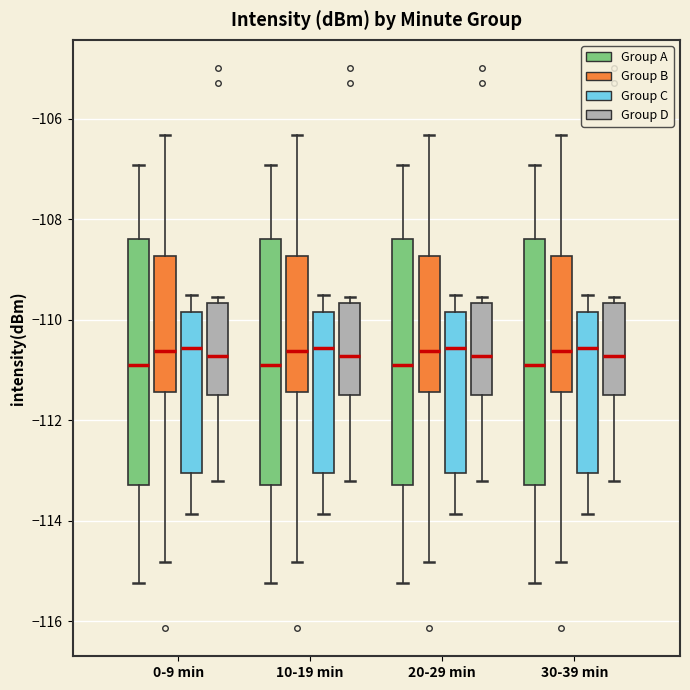

Reading left to right, transcribe this box plot: for each box, give where its median line is, the range the box spans, and where its two whiskers end, as read against the y-axis. The values are not printed on the chart, so give them approximately, as read against the axis.

0-9 min (Group A): median -110.8, box -113.2 to -108.4, whiskers -115.2 to -107.0
0-9 min (Group B): median -110.6, box -111.4 to -108.8, whiskers -114.8 to -106.4
0-9 min (Group C): median -110.6, box -113.0 to -109.8, whiskers -113.8 to -109.4
0-9 min (Group D): median -110.8, box -111.6 to -109.6, whiskers -113.2 to -109.6 (just above the box's upper edge)
10-19 min (Group A): median -110.8, box -113.2 to -108.4, whiskers -115.2 to -107.0
10-19 min (Group B): median -110.6, box -111.4 to -108.8, whiskers -114.8 to -106.4
10-19 min (Group C): median -110.6, box -113.0 to -109.8, whiskers -113.8 to -109.4
10-19 min (Group D): median -110.8, box -111.6 to -109.6, whiskers -113.2 to -109.6 (just above the box's upper edge)
20-29 min (Group A): median -110.8, box -113.2 to -108.4, whiskers -115.2 to -107.0
20-29 min (Group B): median -110.6, box -111.4 to -108.8, whiskers -114.8 to -106.4
20-29 min (Group C): median -110.6, box -113.0 to -109.8, whiskers -113.8 to -109.4
20-29 min (Group D): median -110.8, box -111.6 to -109.6, whiskers -113.2 to -109.6 (just above the box's upper edge)
30-39 min (Group A): median -110.8, box -113.2 to -108.4, whiskers -115.2 to -107.0
30-39 min (Group B): median -110.6, box -111.4 to -108.8, whiskers -114.8 to -106.4
30-39 min (Group C): median -110.6, box -113.0 to -109.8, whiskers -113.8 to -109.4
30-39 min (Group D): median -110.8, box -111.6 to -109.6, whiskers -113.2 to -109.6 (just above the box's upper edge)